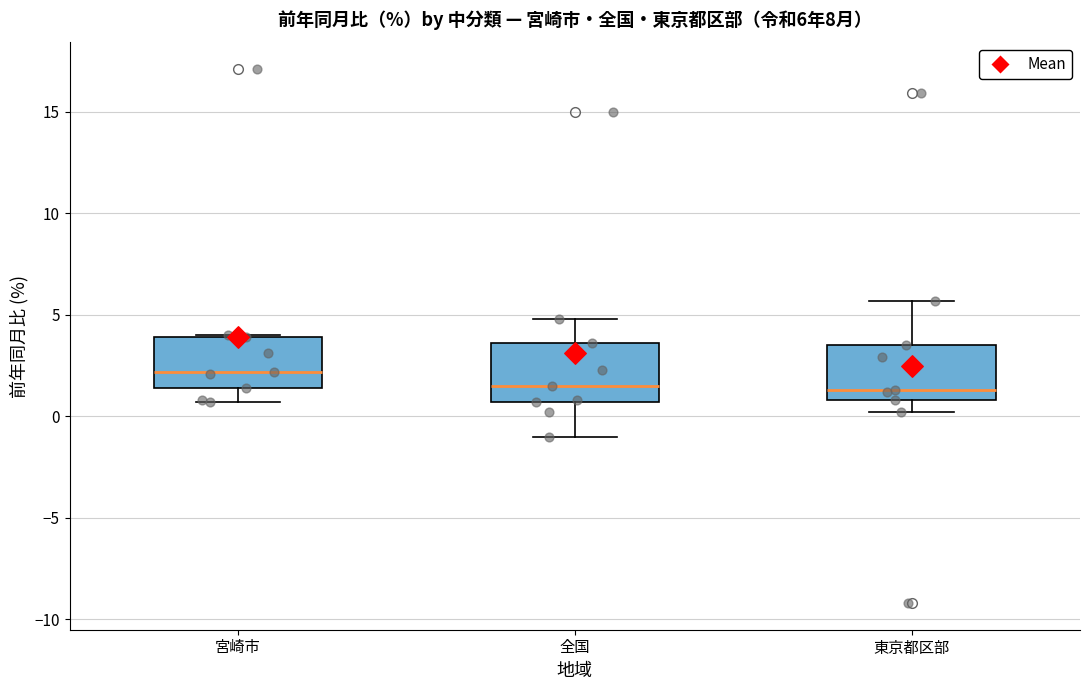

Which box has the highest median line?

宮崎市